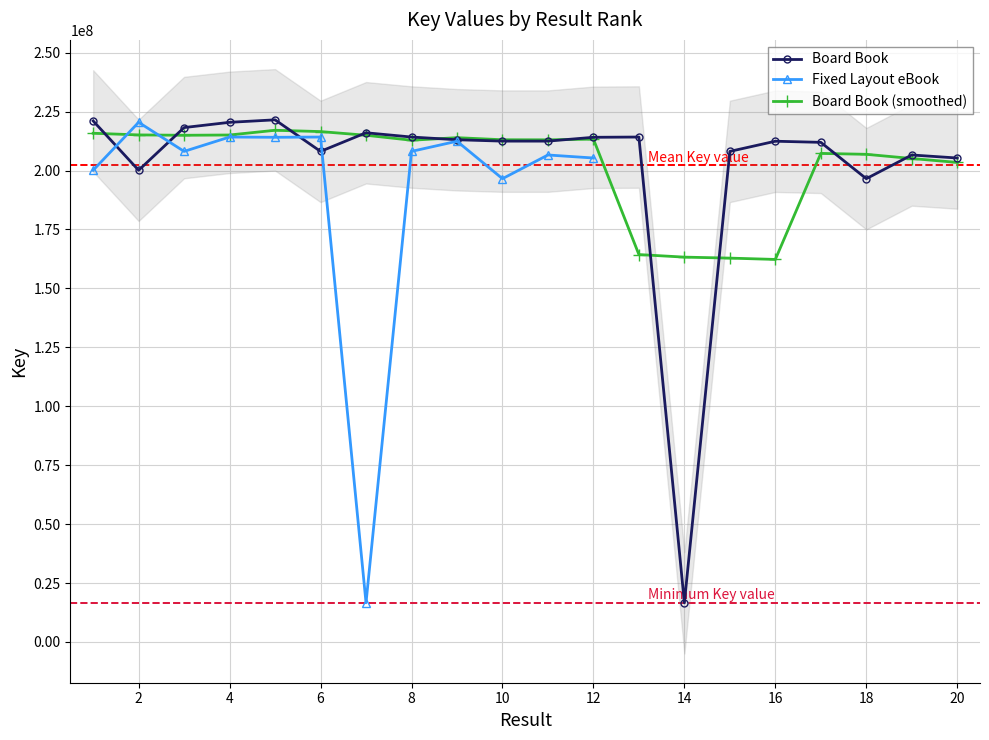

Where is the first local minimum for Board Book?

2